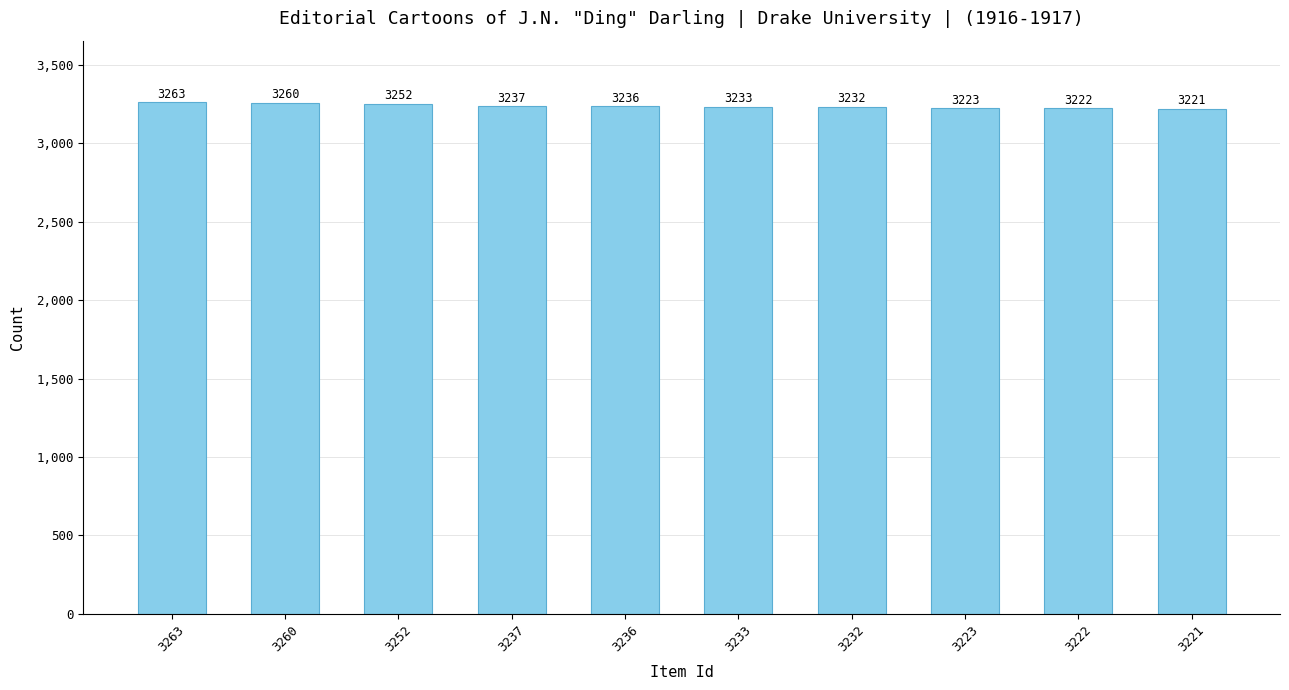

Rank the categories by value from lowest to highest.

3221, 3222, 3223, 3232, 3233, 3236, 3237, 3252, 3260, 3263